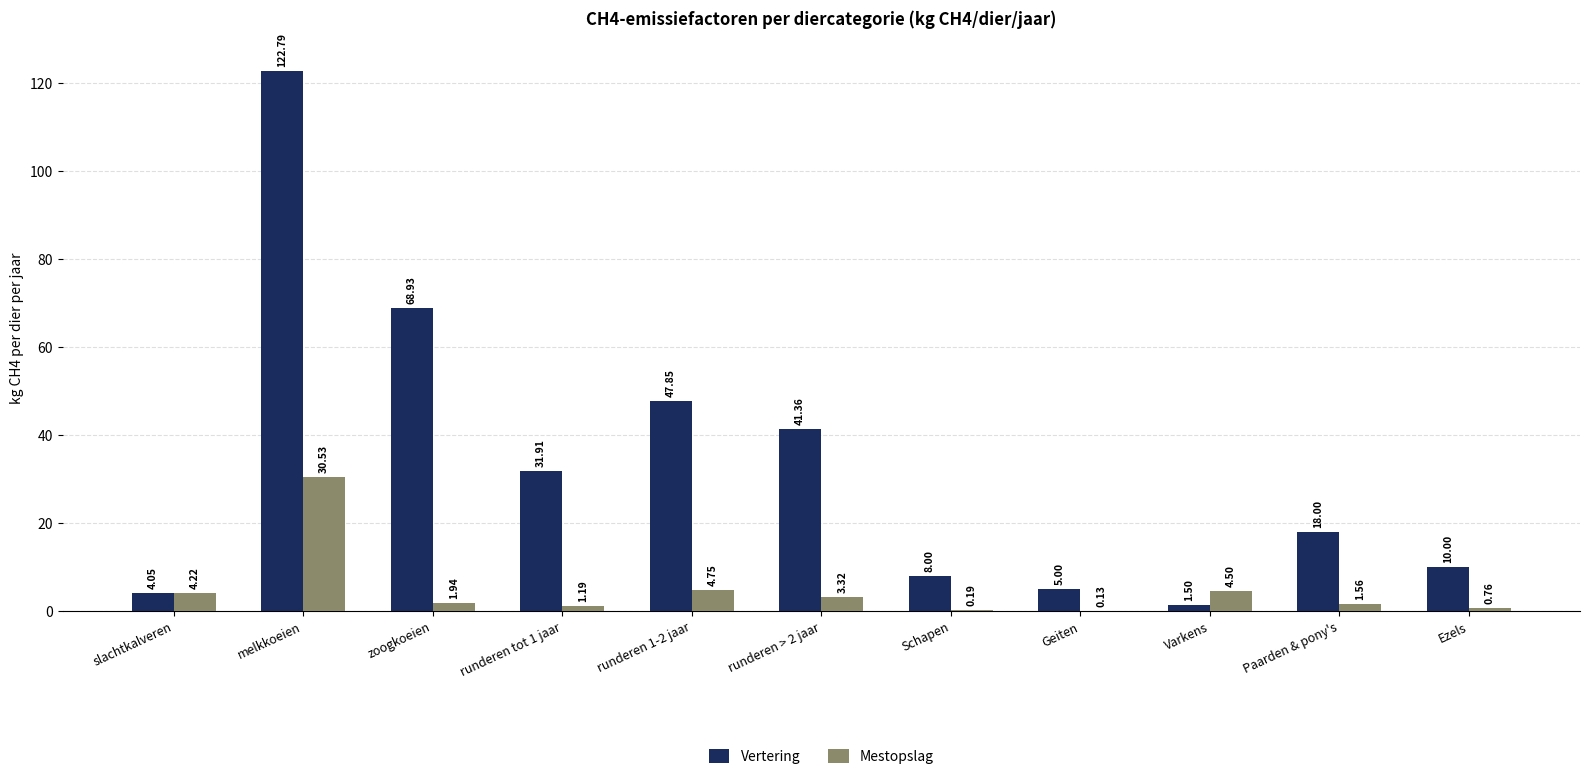

Which series has the largest total across all categories?

Vertering